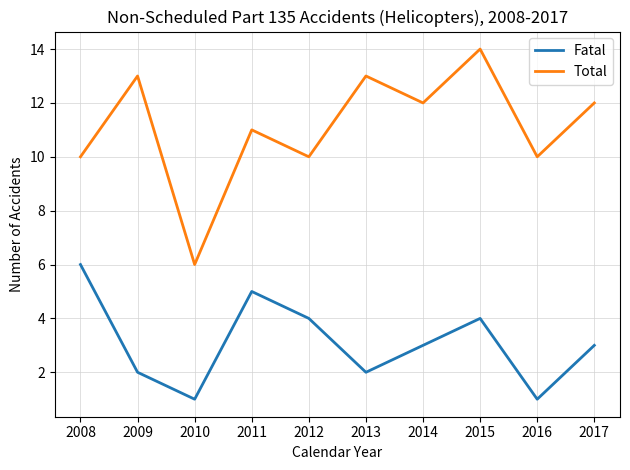

What are all the series names shown in the legend?

Fatal, Total